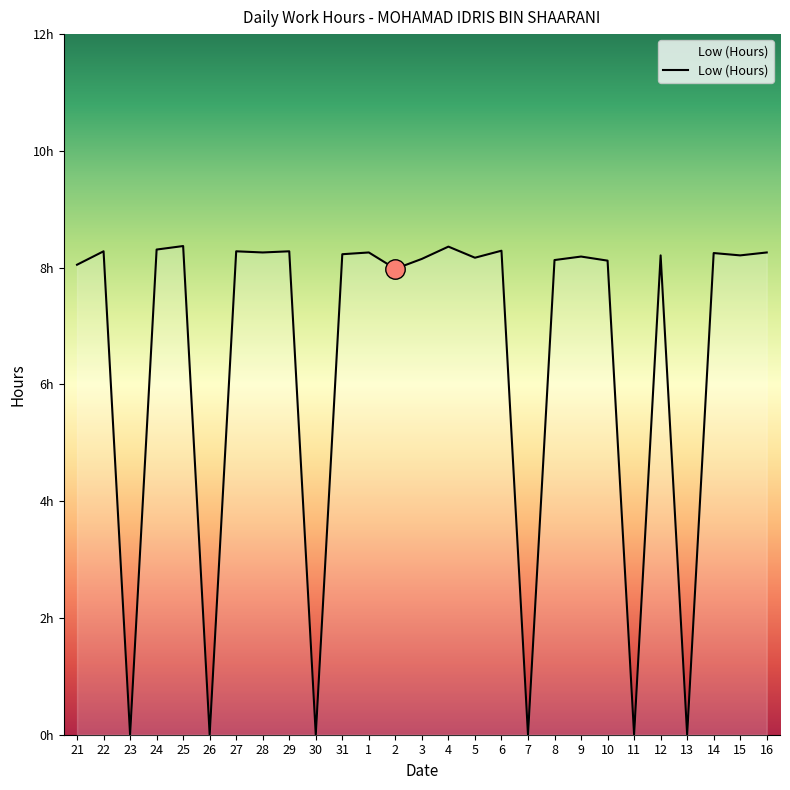

Does the chart have visible grid lines?

No